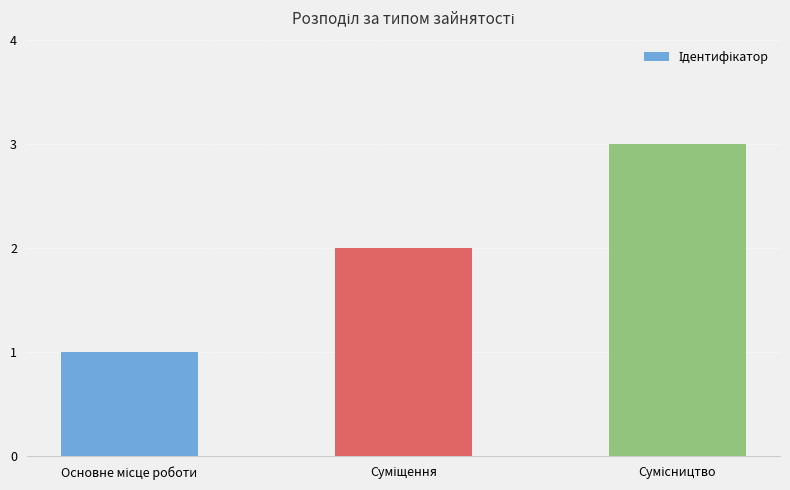

What is the greatest value displayed?

3